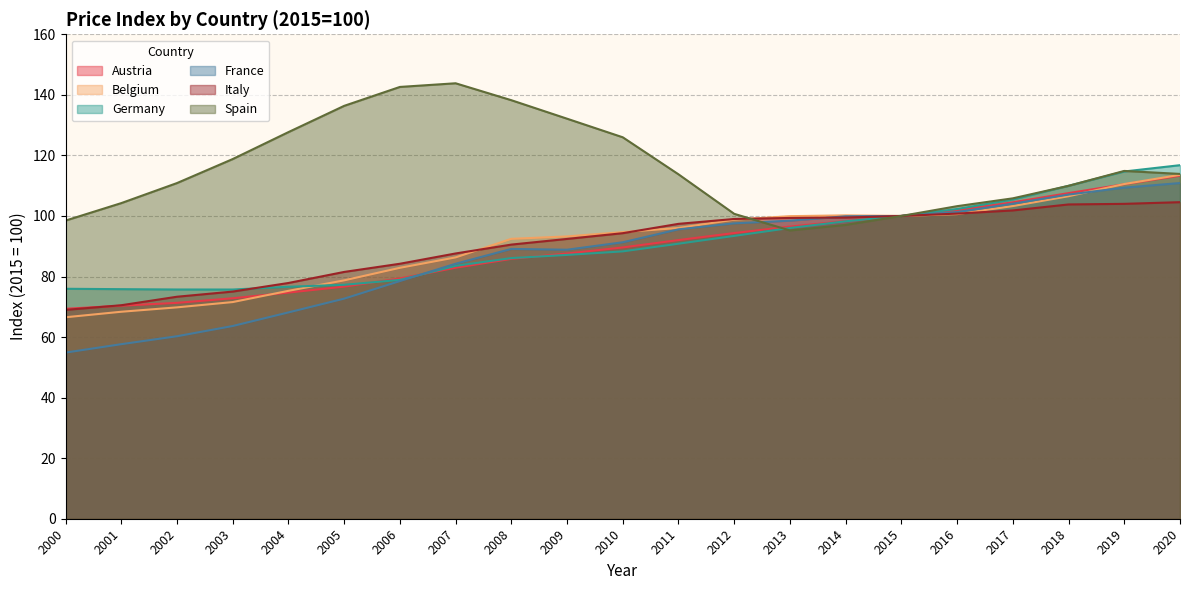

At how many categories does at least one series exceed 117?

8